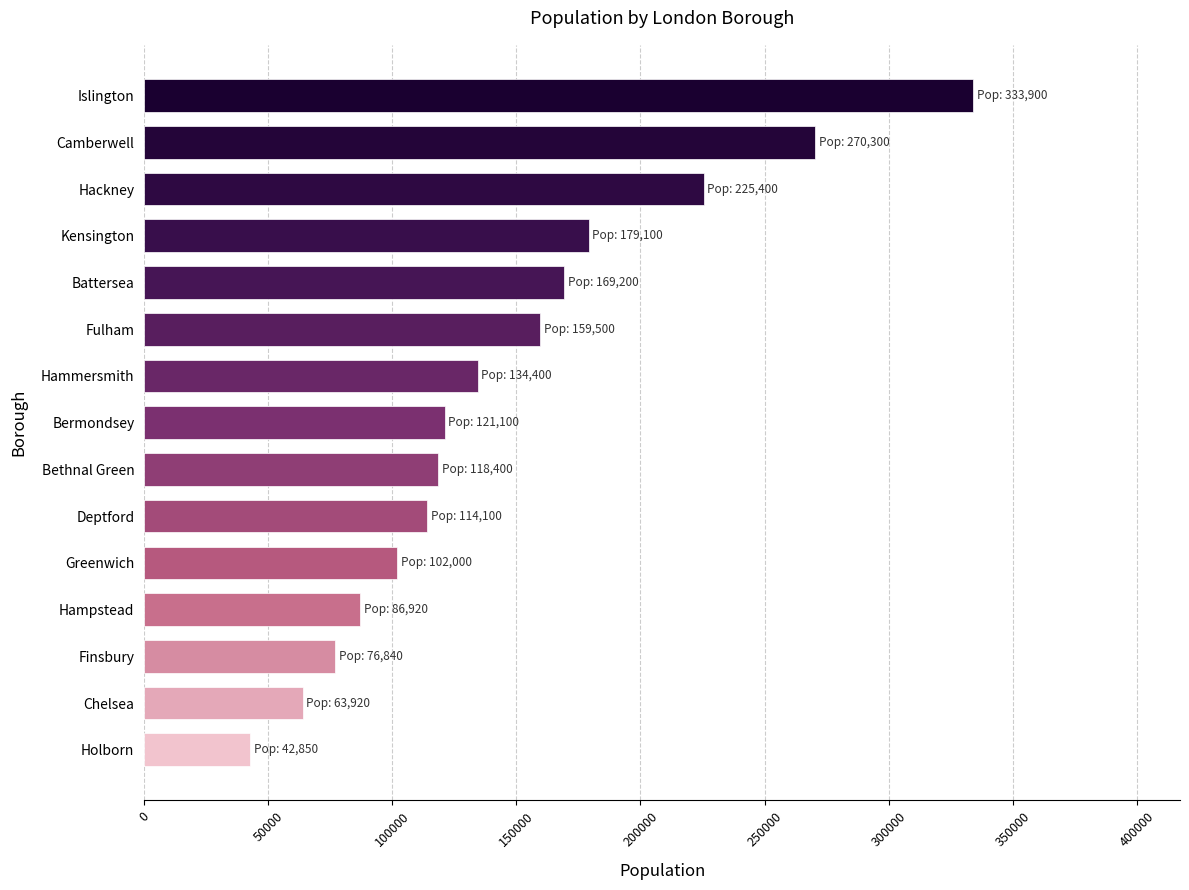

What is the difference between the values at Battersea and Kensington?

9900